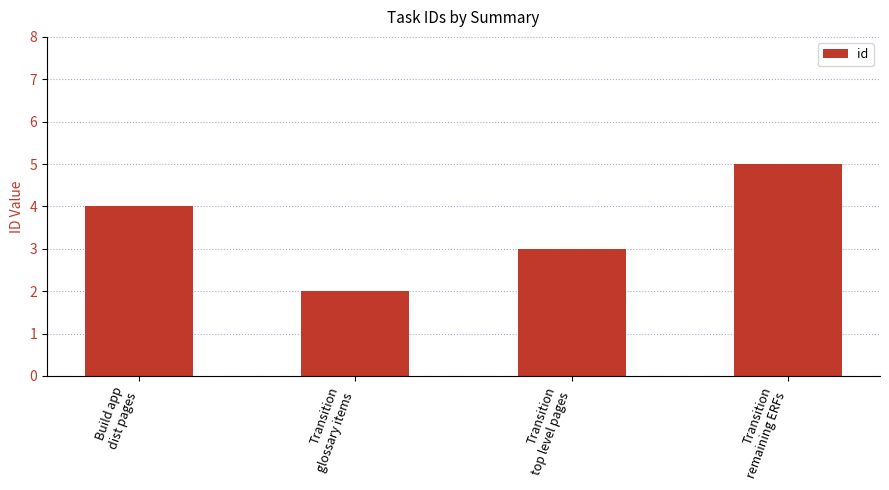

True or false: the data shows 5 at Transition
remaining ERFs.

True